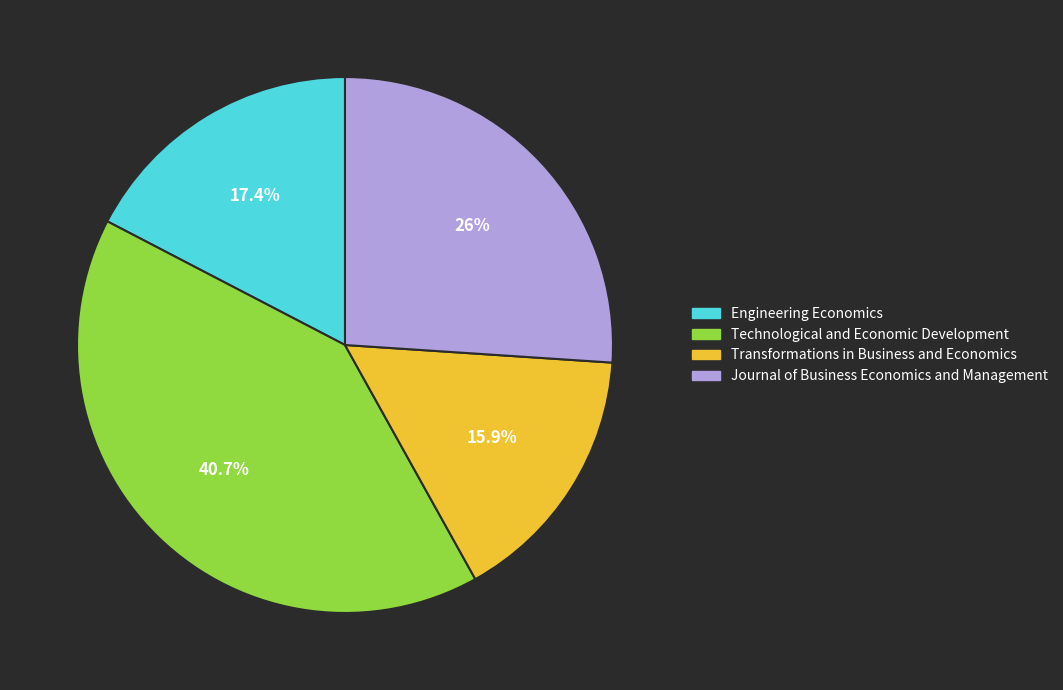

Is the sum of Engineering Economics and Transformations in Business and Economics greater than half?

No